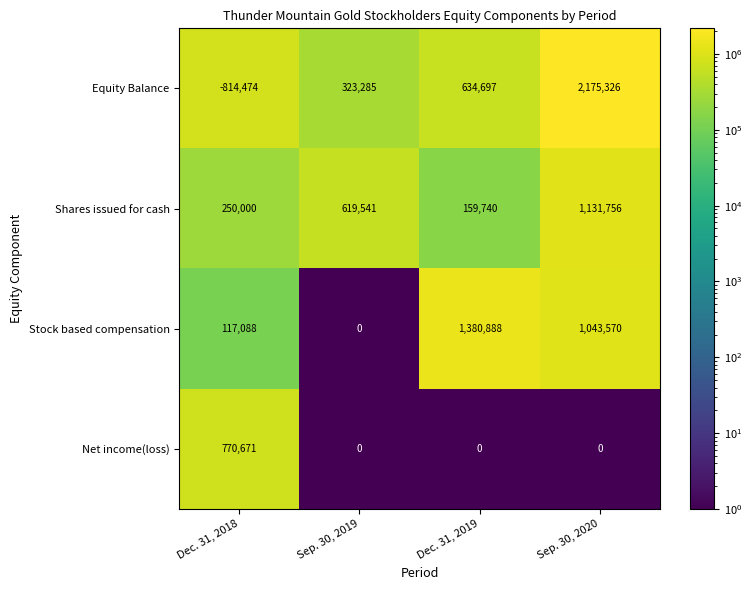

How many Equity Balance values are between 323285 and 2175326?

3